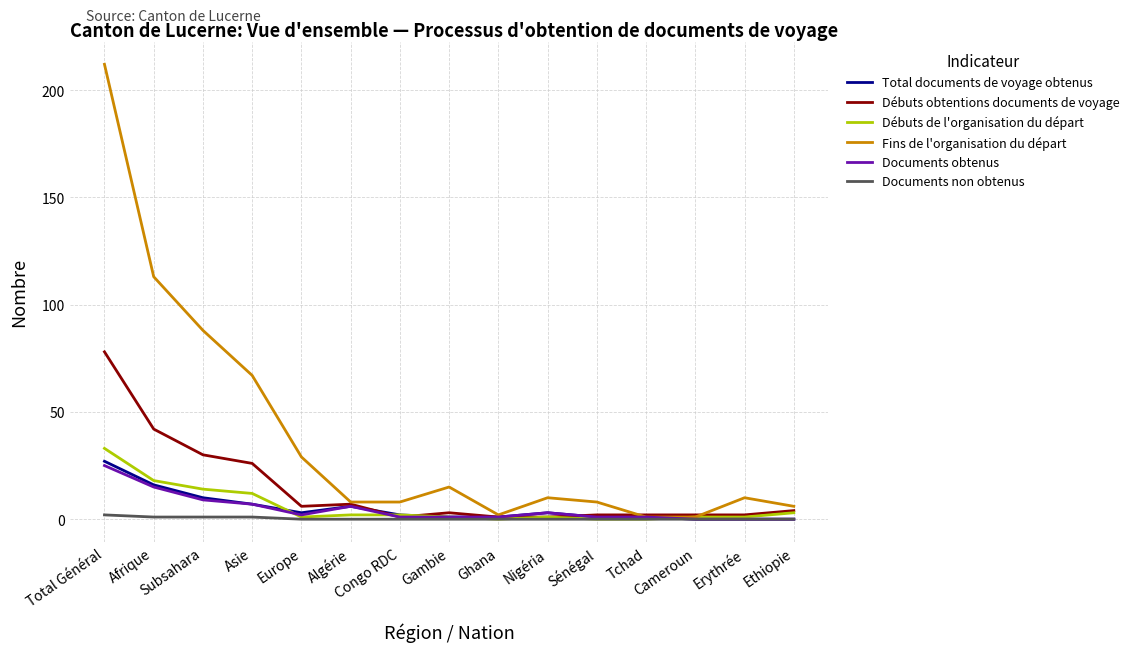

True or false: Débuts de l'organisation du départ has a value of 0 at Sénégal.

True